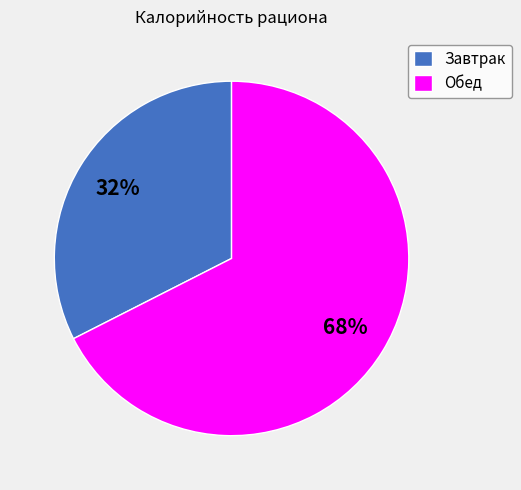

The Завтрак slice represents 32% of the pie. True or false?

True